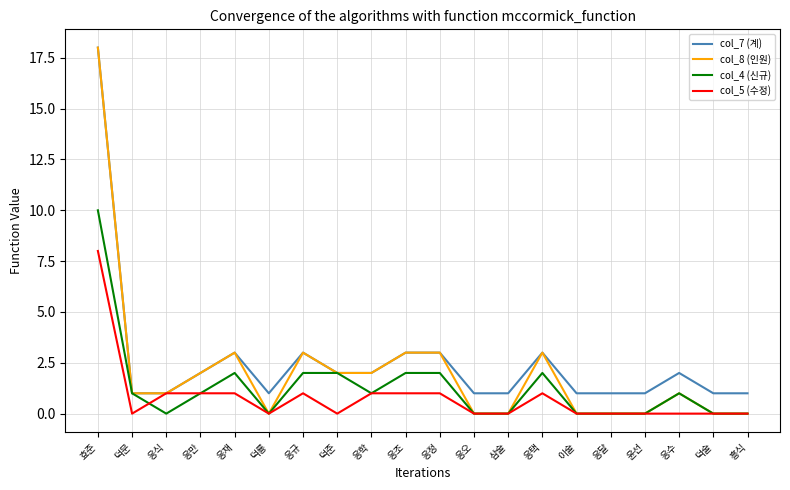

Which series has the largest total across all categories?

col_7 (계)